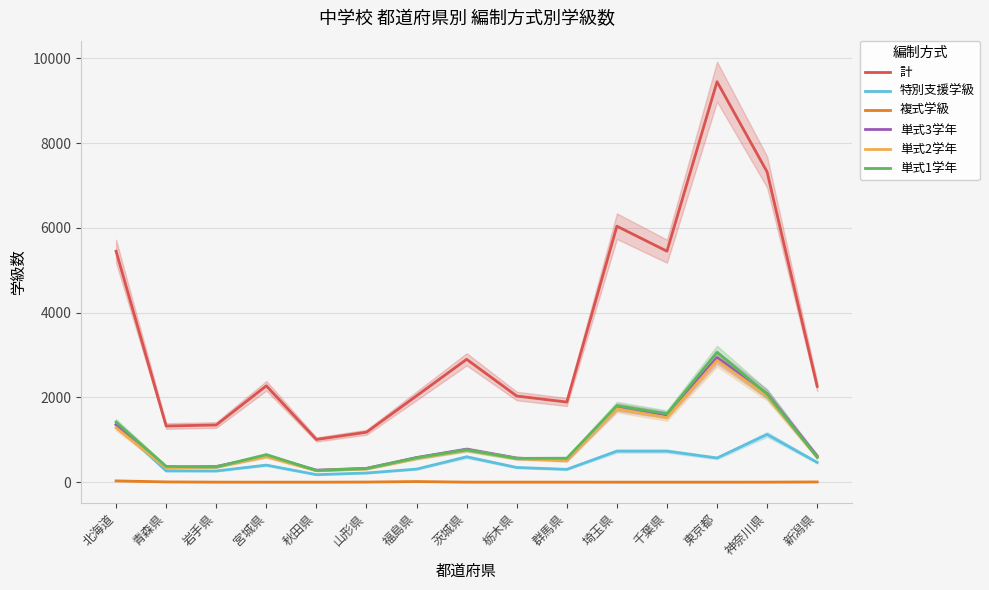

Which series changed the most between 山形県 and 栃木県?

計